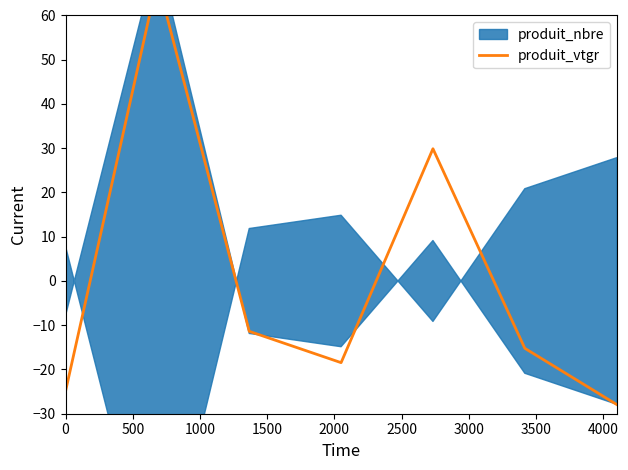

Does the chart have visible grid lines?

No